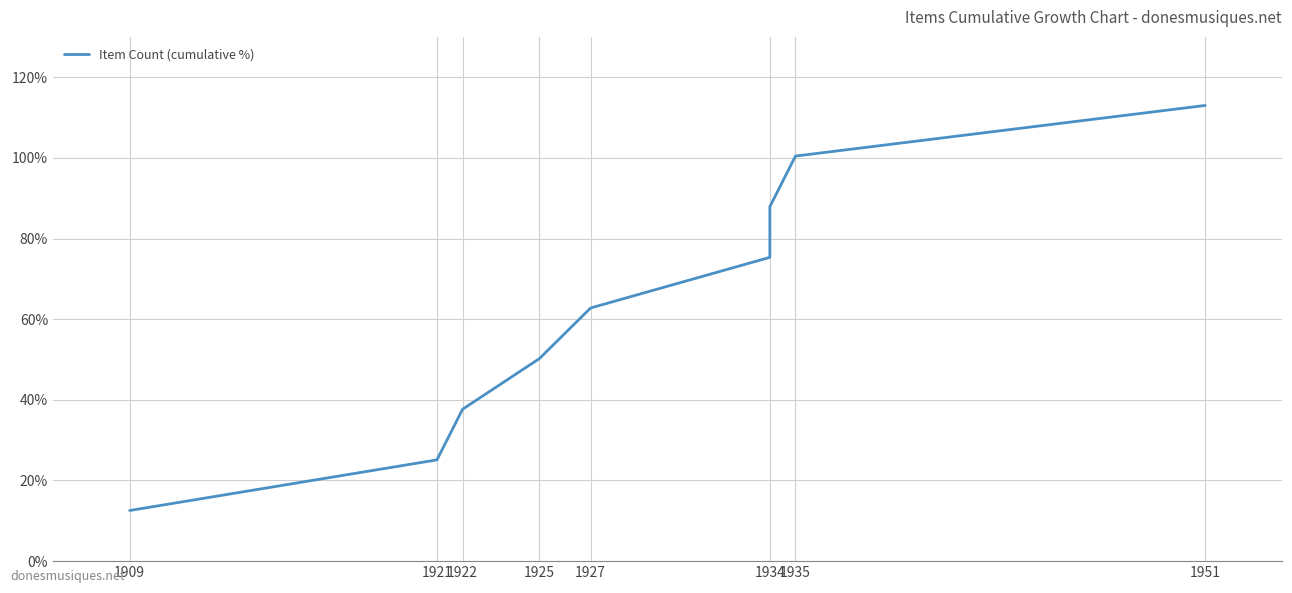

At which label does the data first exceed 62?

1927